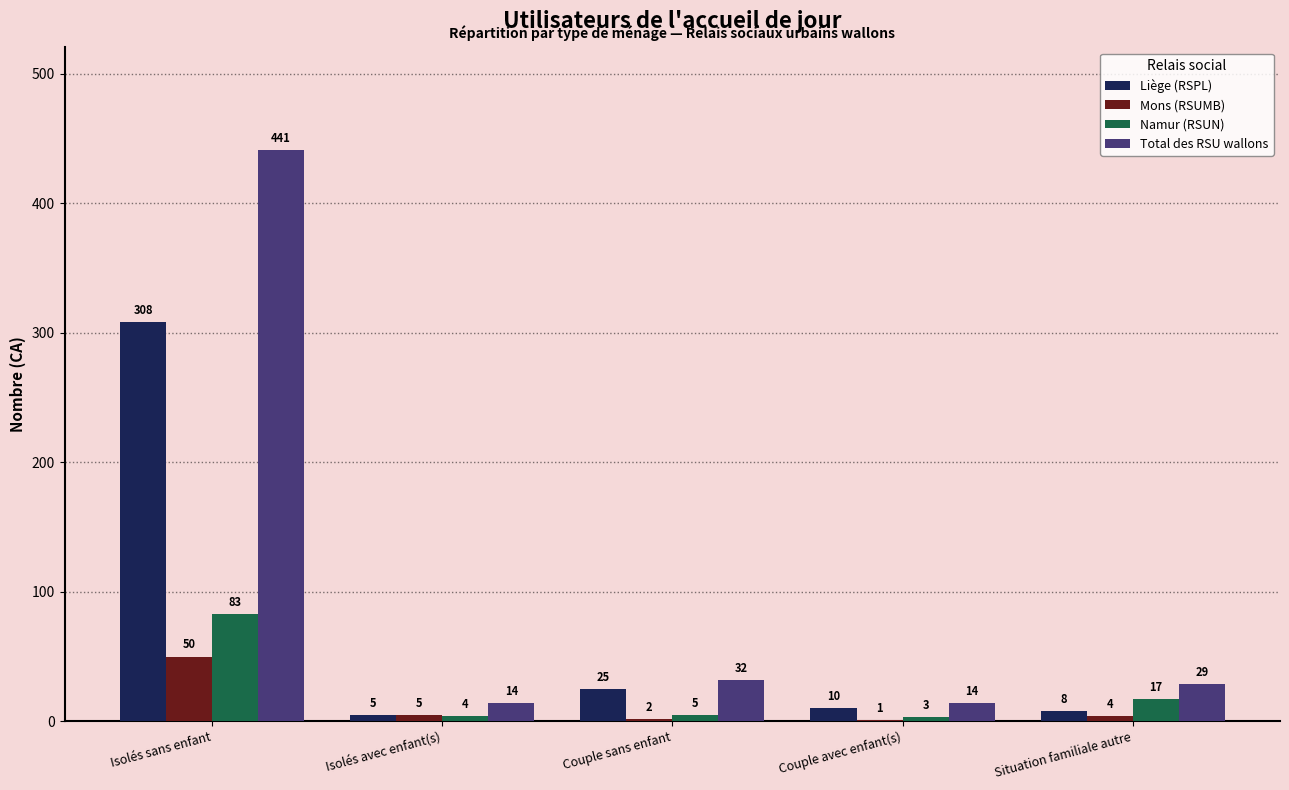

What is the maximum value for Mons (RSUMB)?

50